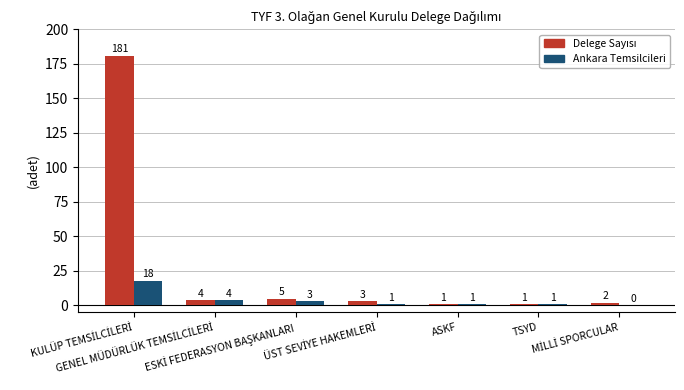

What position from the left is TSYD?

6